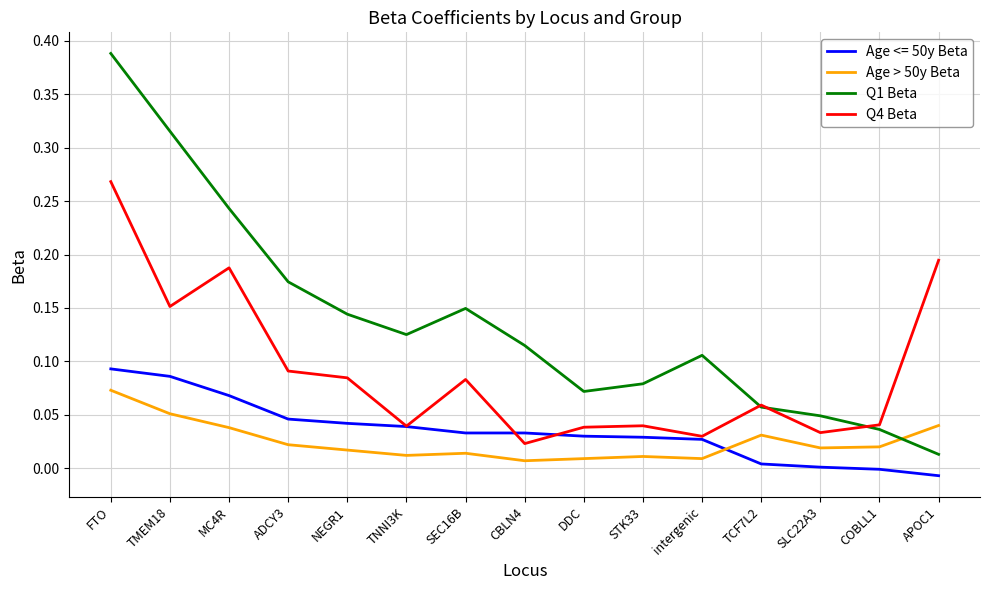

At DDC, list the series in order from largest to smallest.

Q1 Beta, Q4 Beta, Age <= 50y Beta, Age > 50y Beta